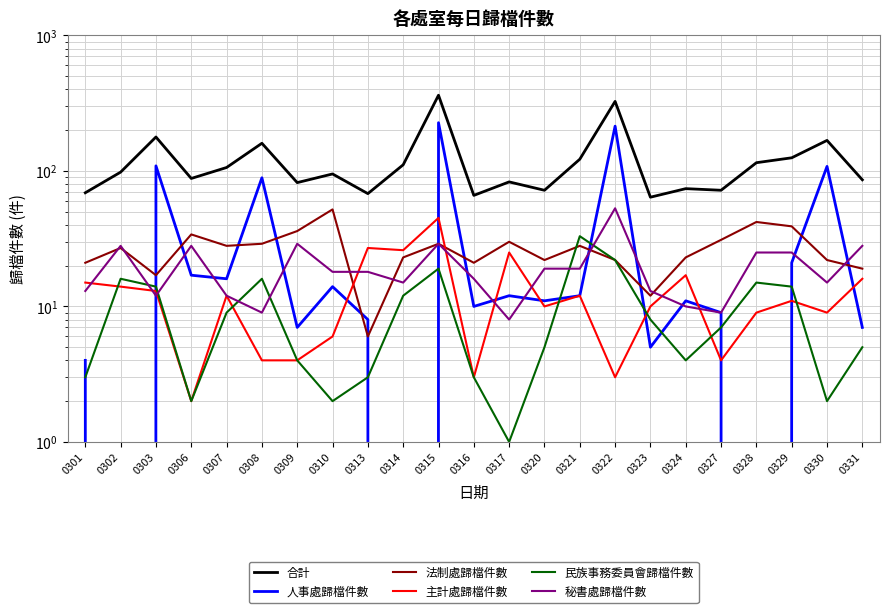

True or false: 主計處歸檔件數 has a value of 70 at 0315.

False